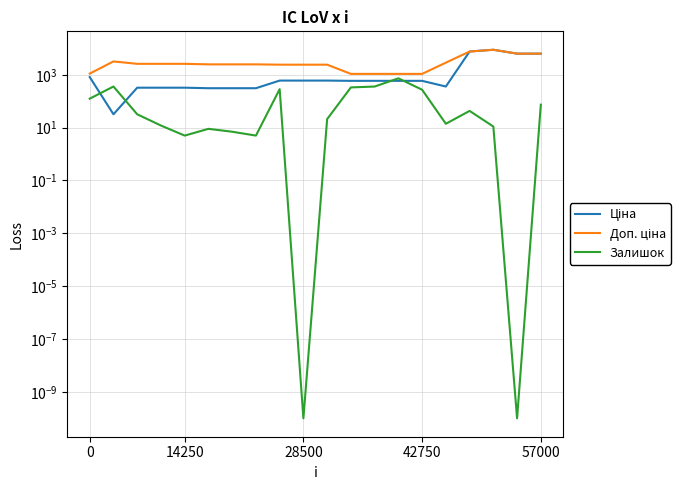

Which has a higher value, 28500 or 14250?

28500